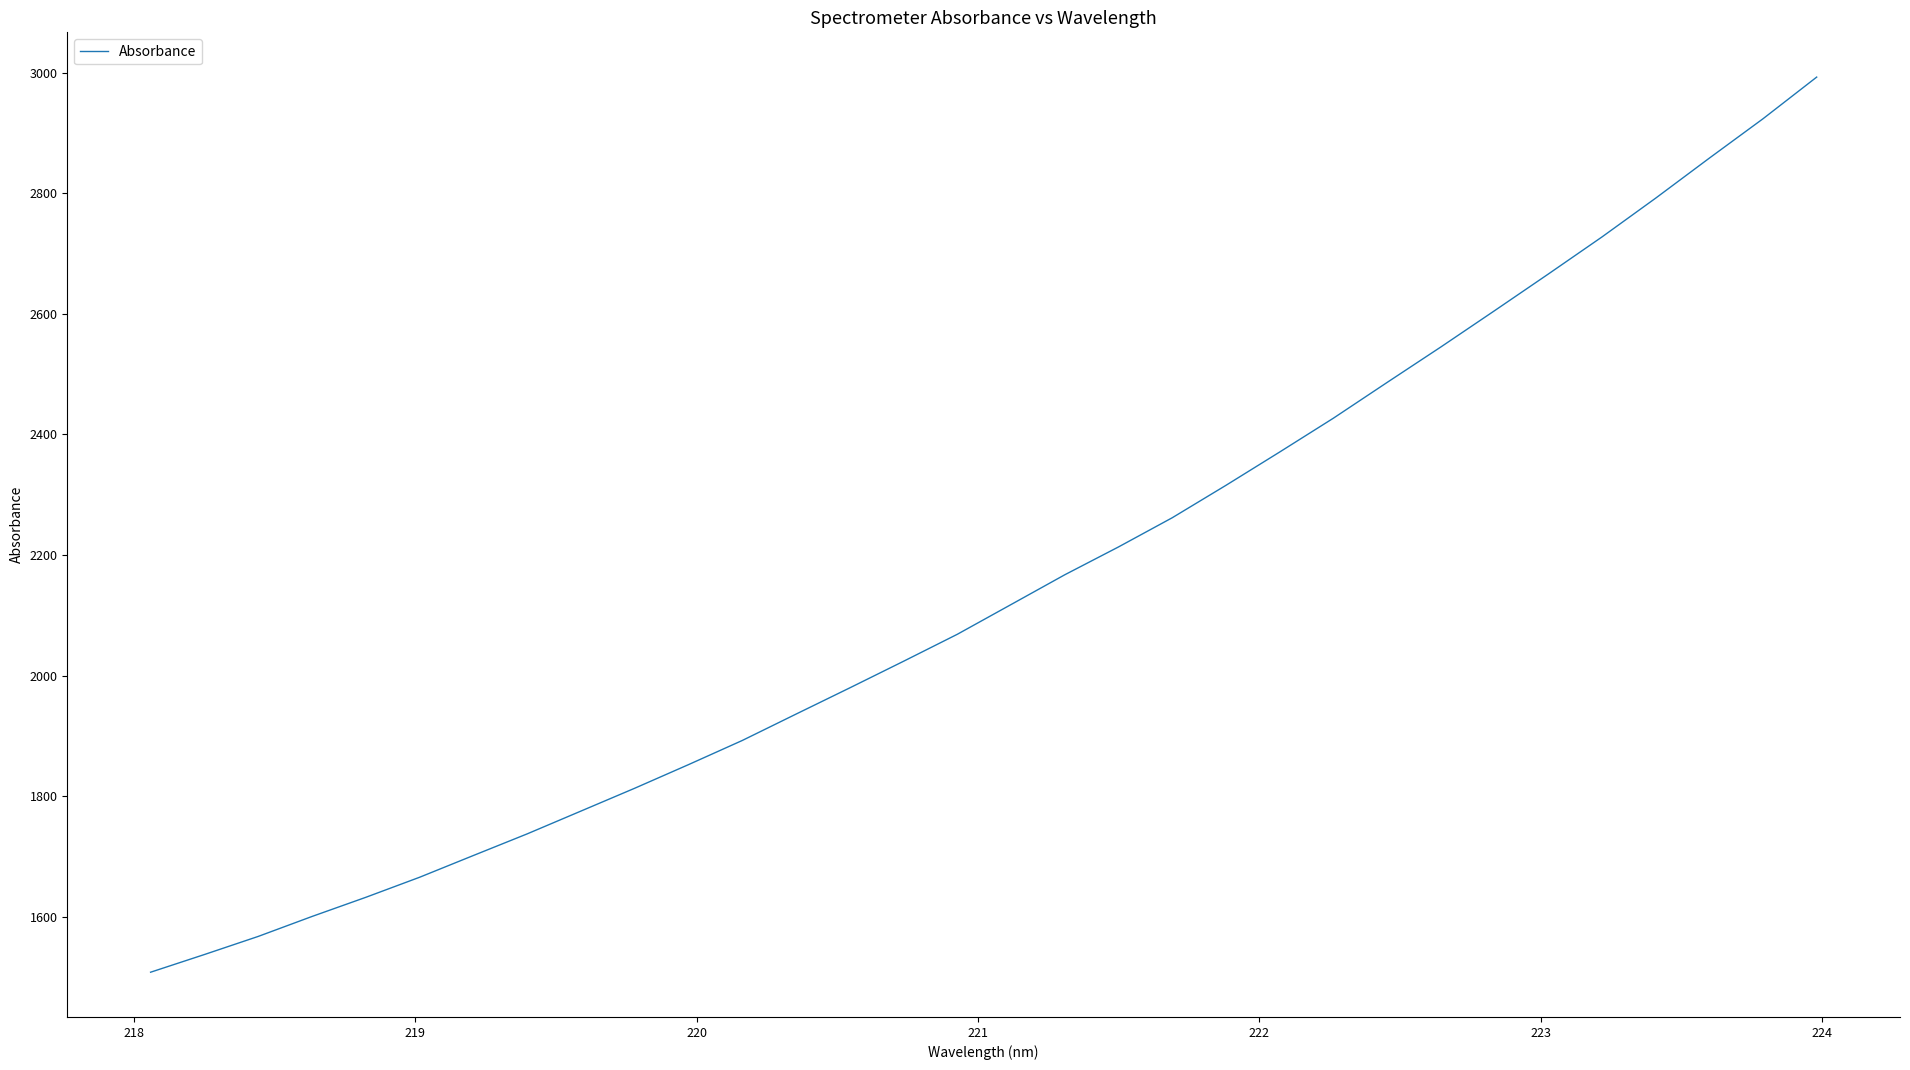

Reading left to right, transcribe all the data shown in this chart.

1508.1	1537.4	1567.5	1600.6	1632.3	1665.6	1701.7	1737.6	1775.4	1813.3	1852.4	1892.5	1936.2	1979.8	2023.9	2068.6	2117.9	2167.3	2213.5	2261.9	2315.7	2371.0	2427.1	2486.3	2545.1	2605.3	2666.1	2727.6	2792.0	2858.3	2923.7	2992.8